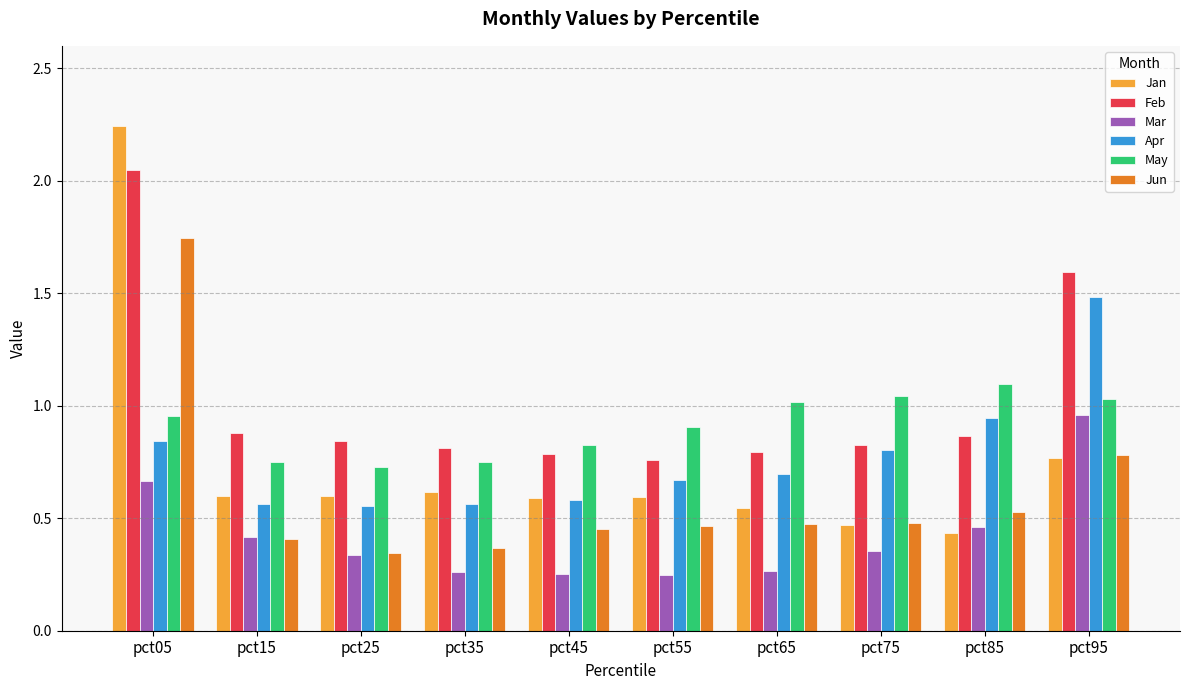

Are the bars grouped side by side (vs. stacked)?

Yes